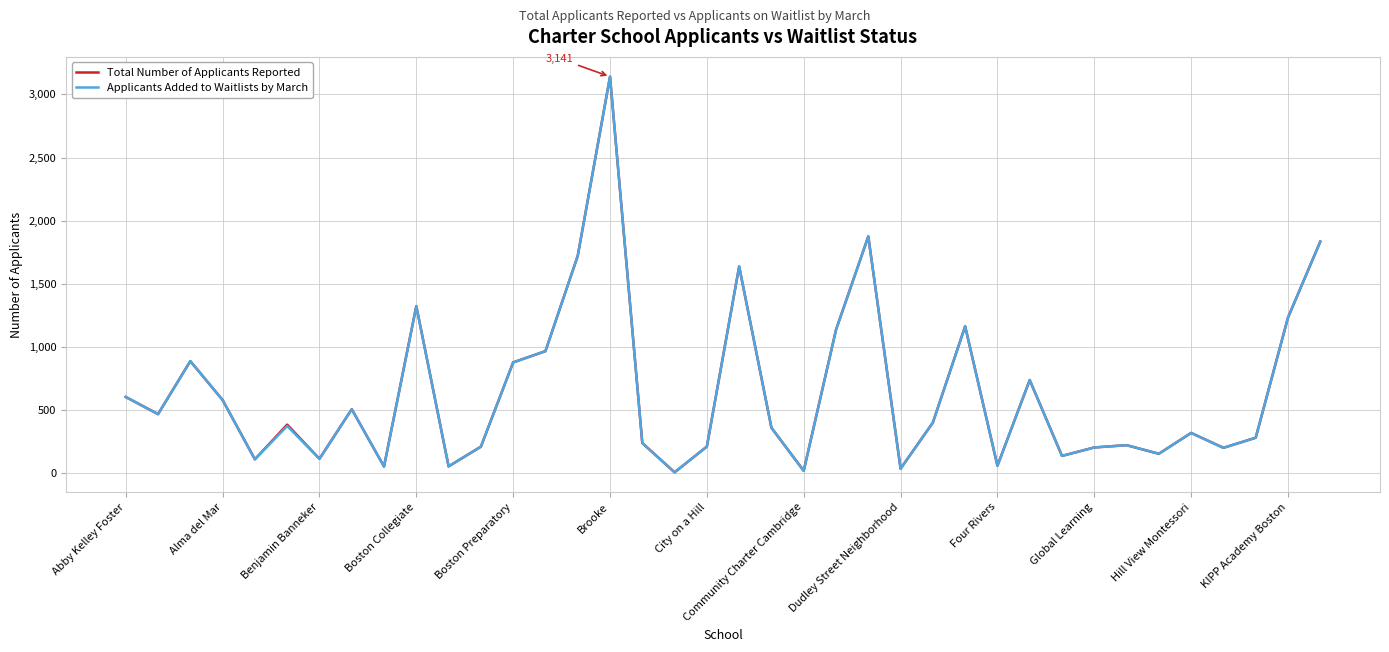

What is the highest value of the Total Number of Applicants Reported series?

3141